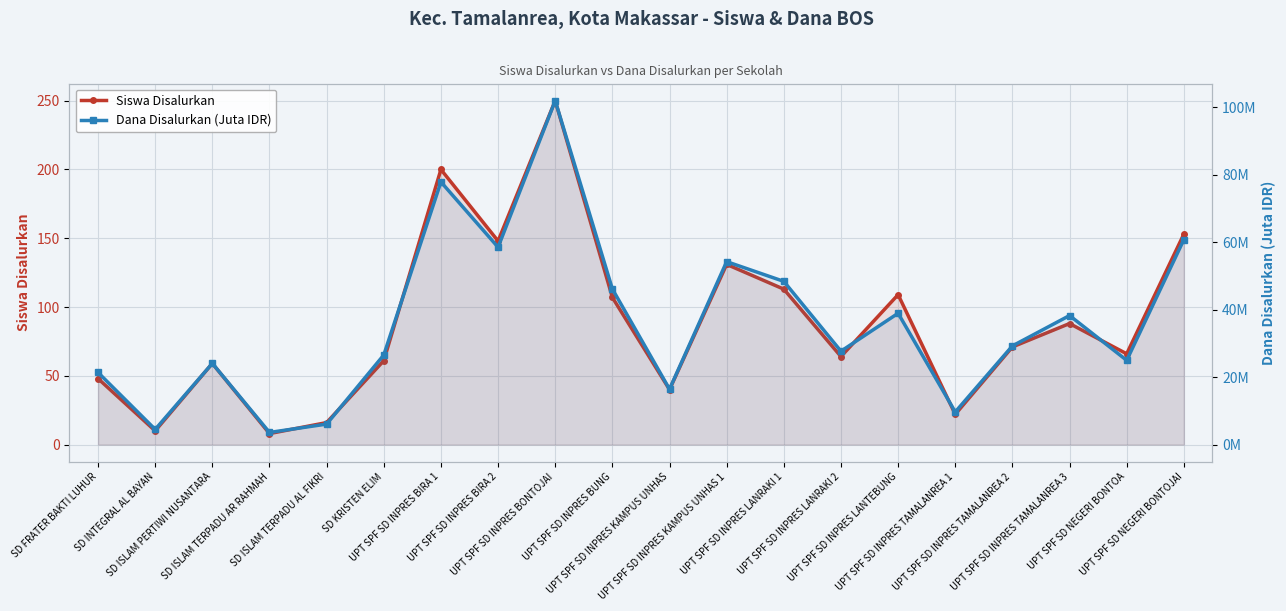

Which category has the lowest value in the Siswa Disalurkan series?

SD ISLAM TERPADU AR RAHMAH